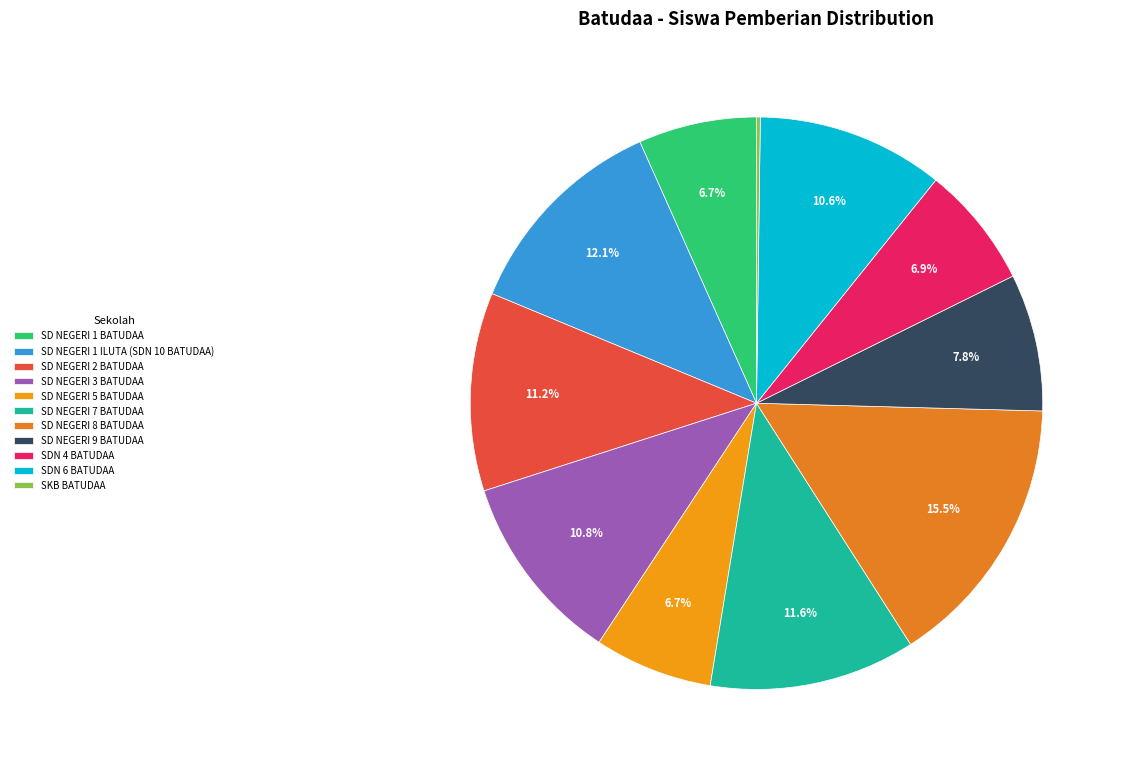

What percentage is the SD NEGERI 2 BATUDAA slice, to the nearest percent?

11%